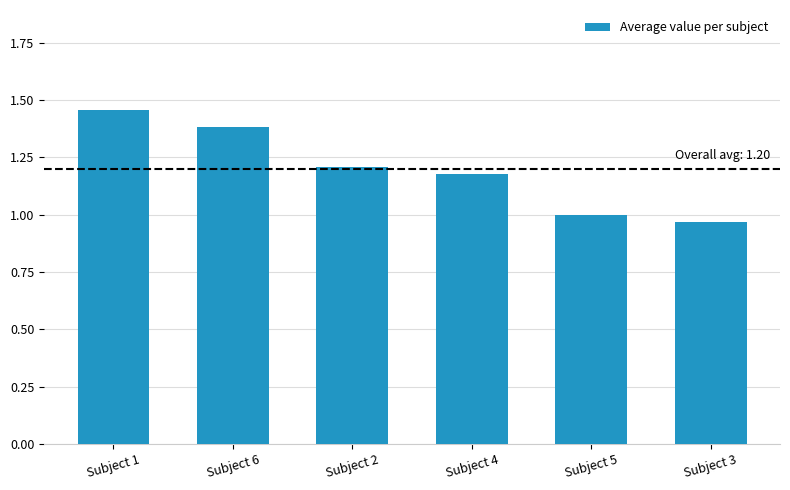

The chart shows a value of 1.5 at Subject 5. True or false?

False